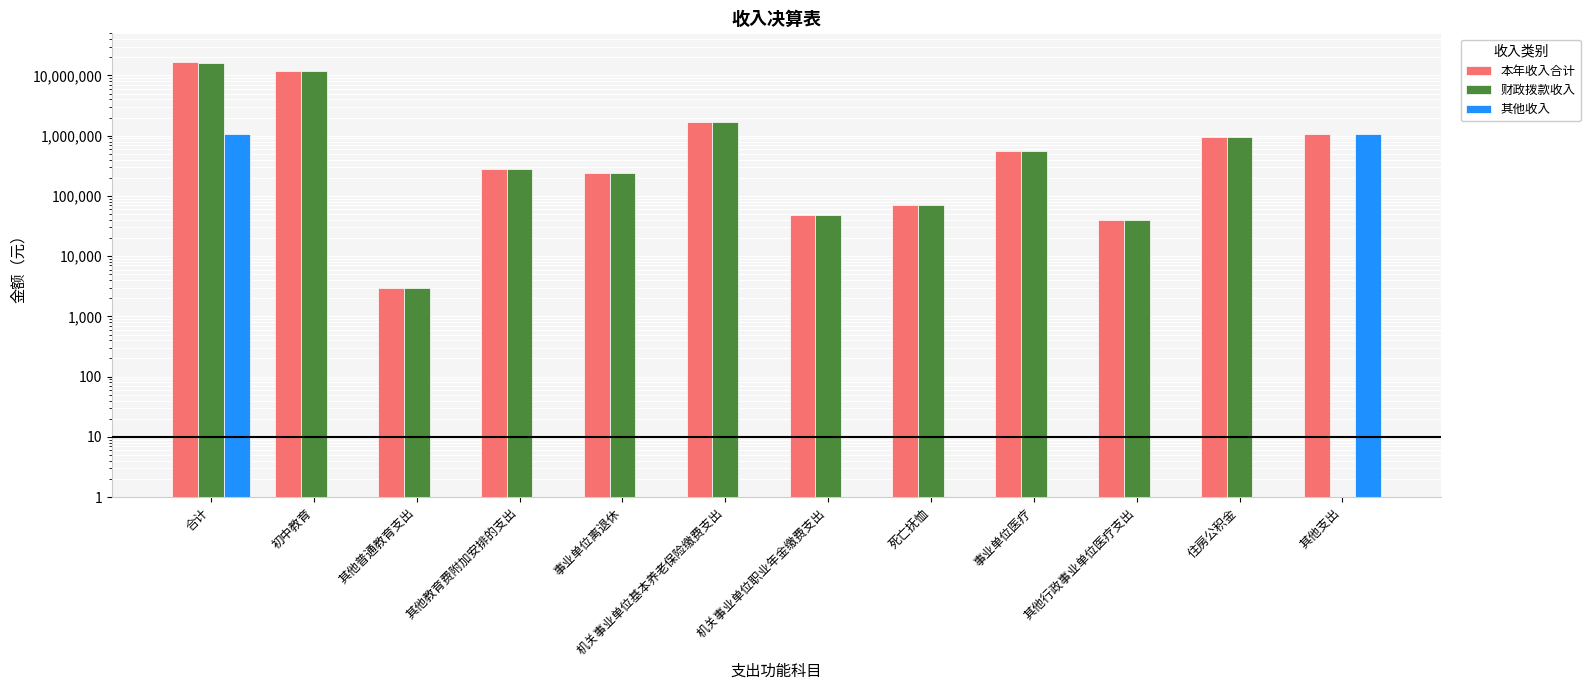

How many data points in 财政拨款收入 are above 279552?

5